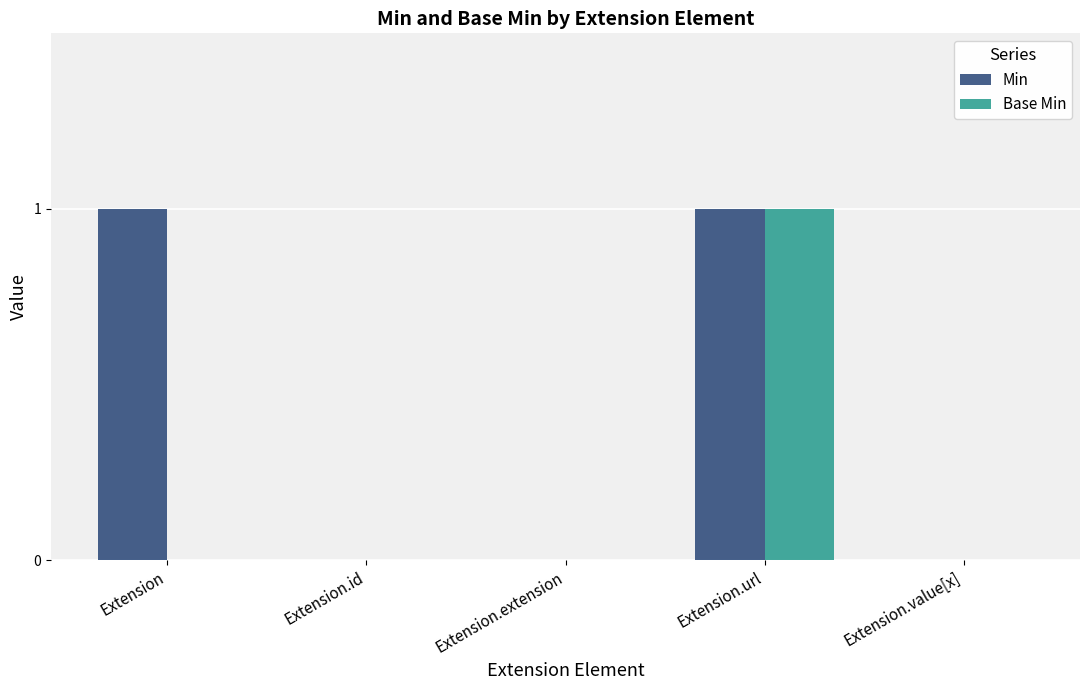

True or false: Base Min has a value of 0 at Extension.url.

False